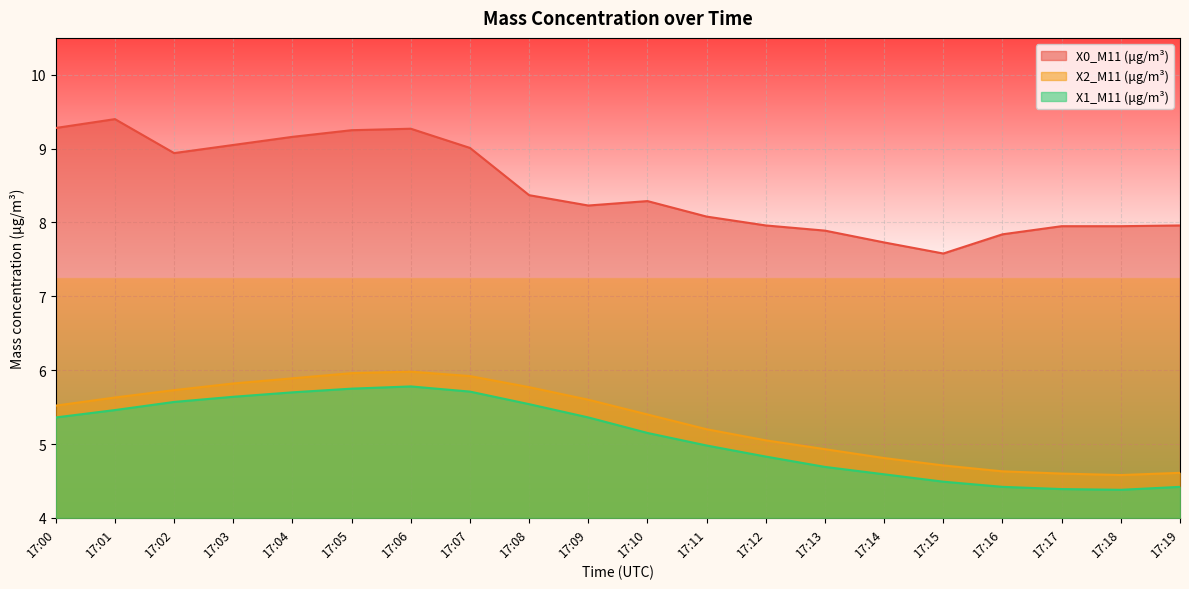

Reading right to left, transcribe all the data shown in this chart.

X0_M11 (μg/m³): 17:19=8.0	17:18=8.0	17:17=8.0	17:16=7.8	17:15=7.6	17:14=7.7	17:13=7.9	17:12=8.0	17:11=8.1	17:10=8.3	17:09=8.2	17:08=8.4	17:07=9.0	17:06=9.3	17:05=9.2	17:04=9.2	17:03=9.1	17:02=8.9	17:01=9.4	17:00=9.3
X2_M11 (μg/m³): 17:19=4.6	17:18=4.6	17:17=4.6	17:16=4.6	17:15=4.7	17:14=4.8	17:13=4.9	17:12=5.0	17:11=5.2	17:10=5.4	17:09=5.6	17:08=5.8	17:07=5.9	17:06=6.0	17:05=6.0	17:04=5.9	17:03=5.8	17:02=5.7	17:01=5.6	17:00=5.5
X1_M11 (μg/m³): 17:19=4.4	17:18=4.4	17:17=4.4	17:16=4.4	17:15=4.5	17:14=4.6	17:13=4.7	17:12=4.8	17:11=5.0	17:10=5.2	17:09=5.4	17:08=5.5	17:07=5.7	17:06=5.8	17:05=5.8	17:04=5.7	17:03=5.6	17:02=5.6	17:01=5.5	17:00=5.4